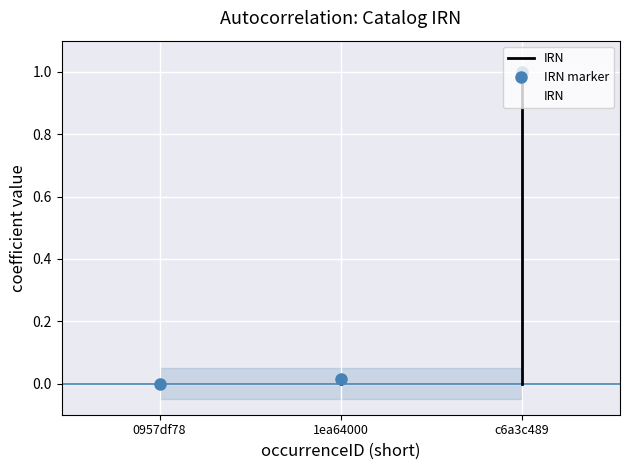

What is the label of the 2nd bar from the left?

1ea64000